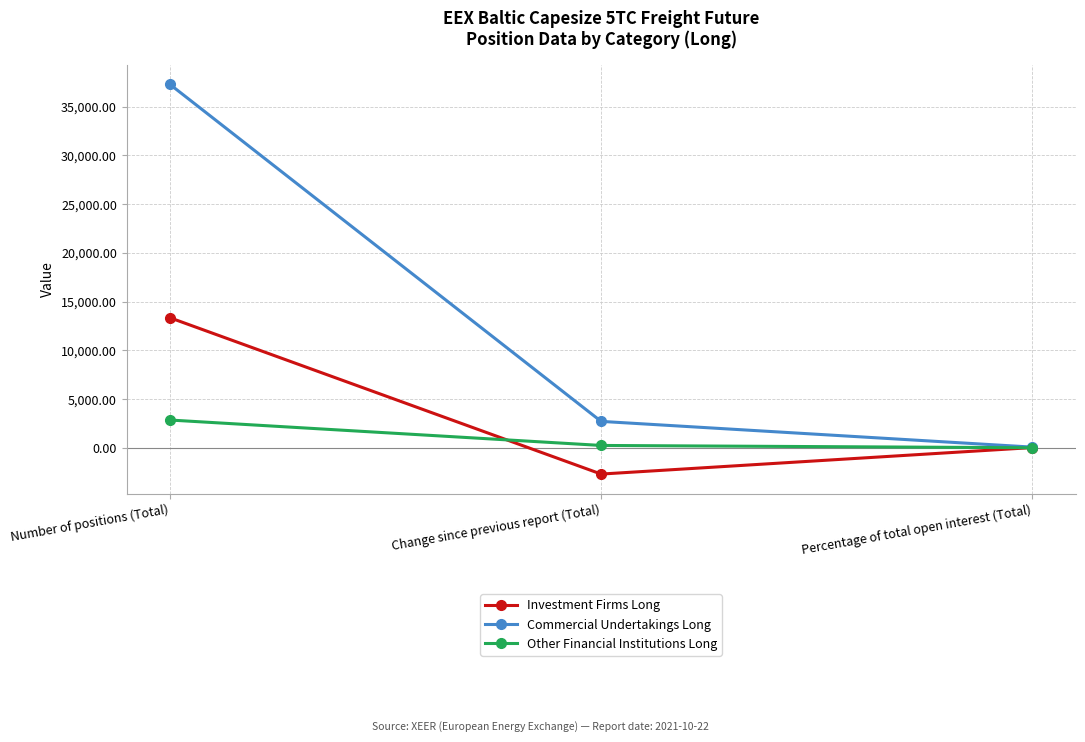

What is the difference between the maximum and second lowest values in the Investment Firms Long series?

13320.4